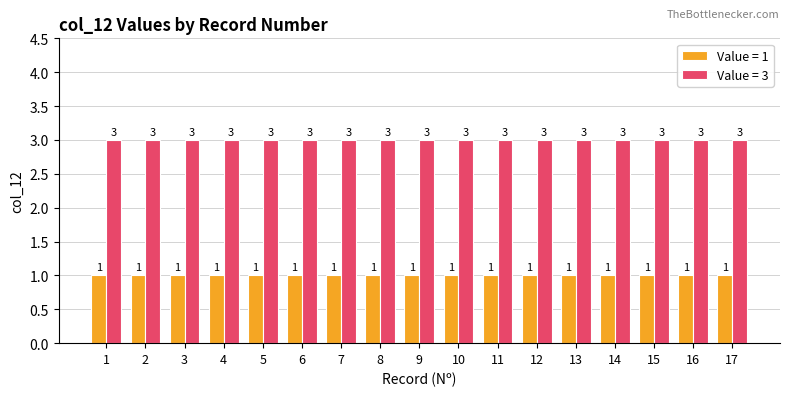

What is the highest value of the Value = 3 series?

3